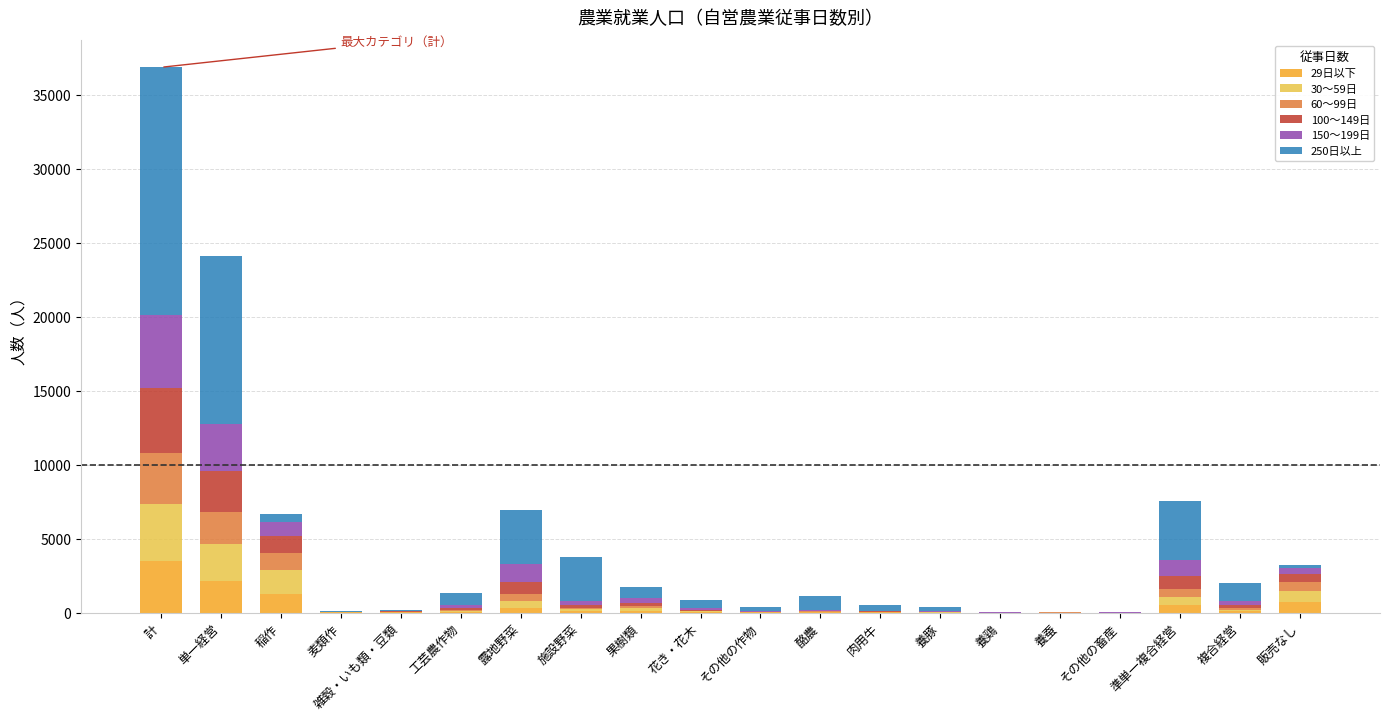

What is the sum of the 29日以下 values at 果樹類 and 花き・花木?

188